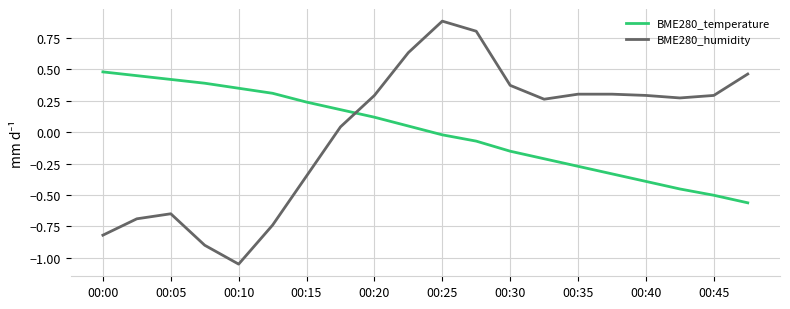

Count the number of data series in this chart.

2